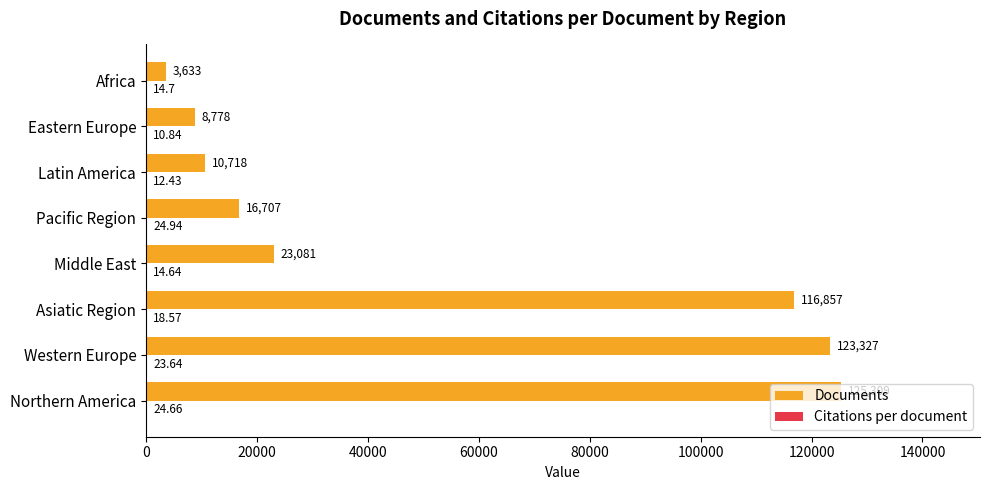

What is the sum of the Documents values at Pacific Region and Western Europe?

140034.0